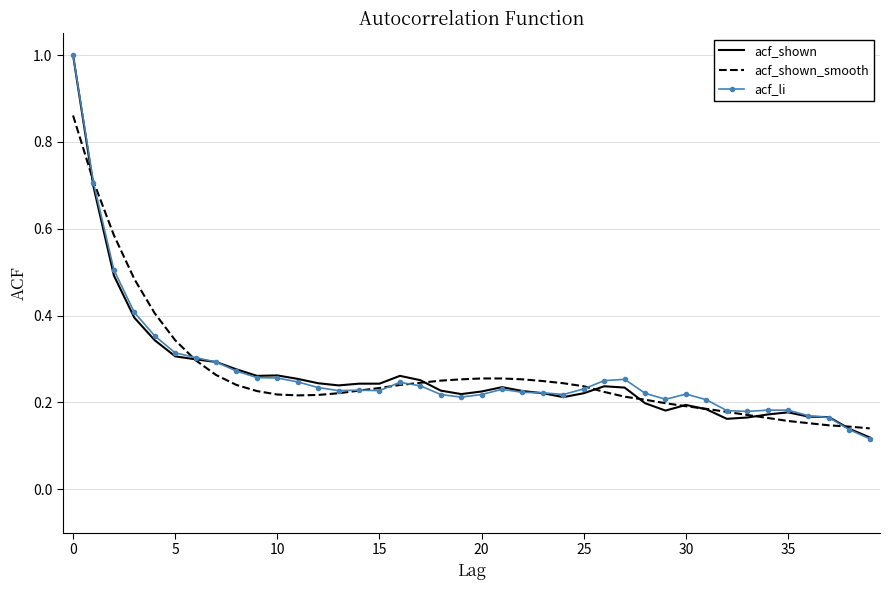

What is the maximum value for acf_shown?

1.0